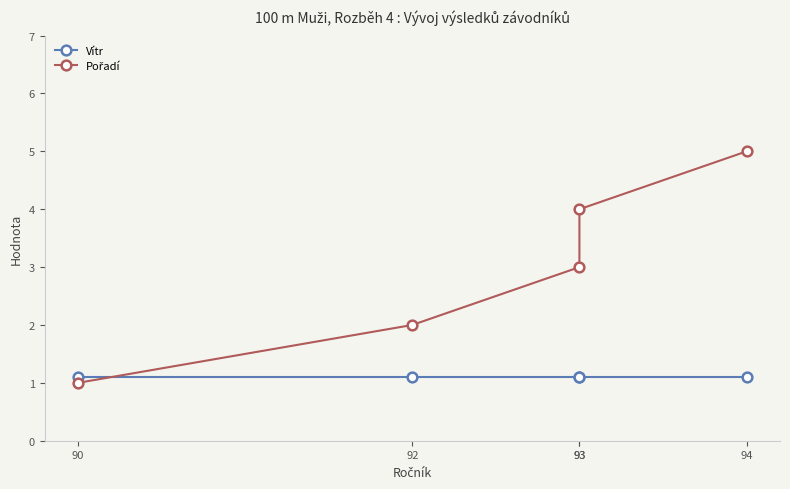

What is the value of the Pořadí point at the 5th from the left?

5.0